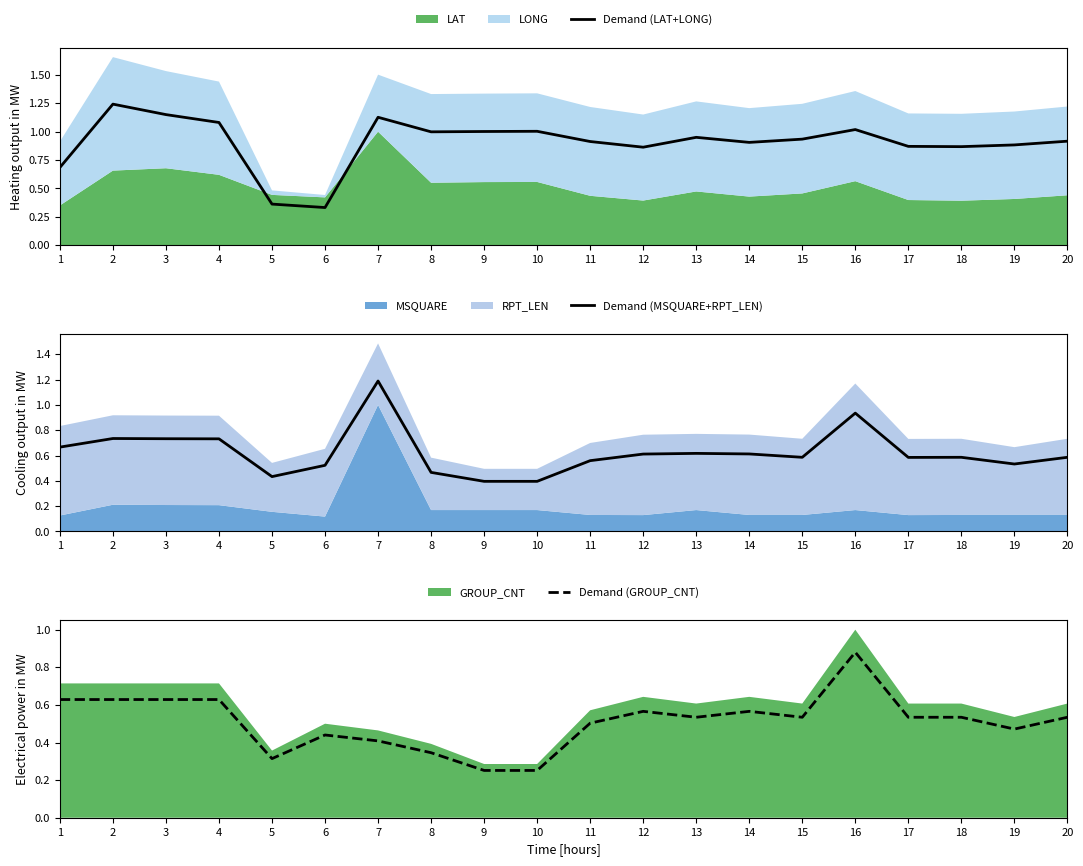

How many lines are shown in the chart?

3